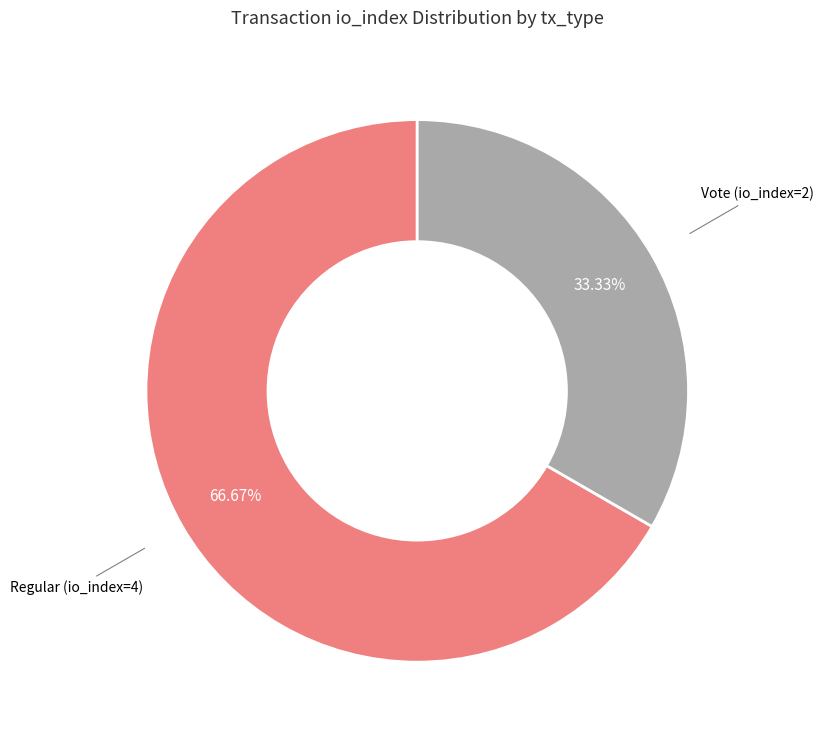

Is there a majority slice in this chart?

Yes